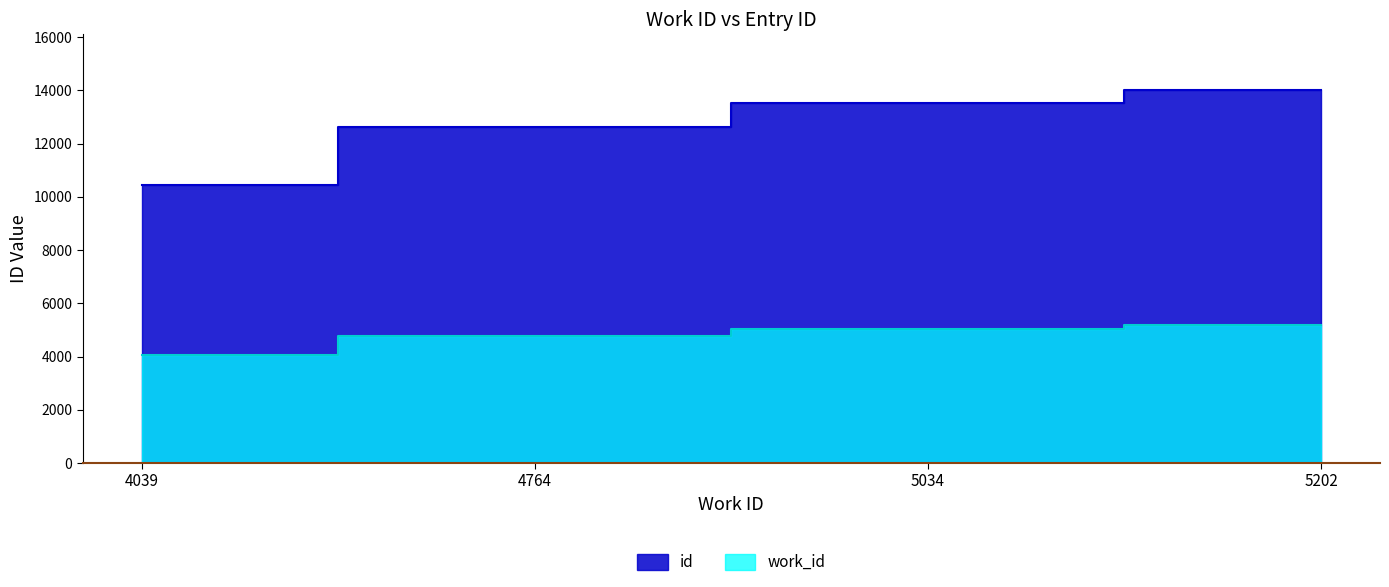

True or false: id and work_id cross at least once.

False